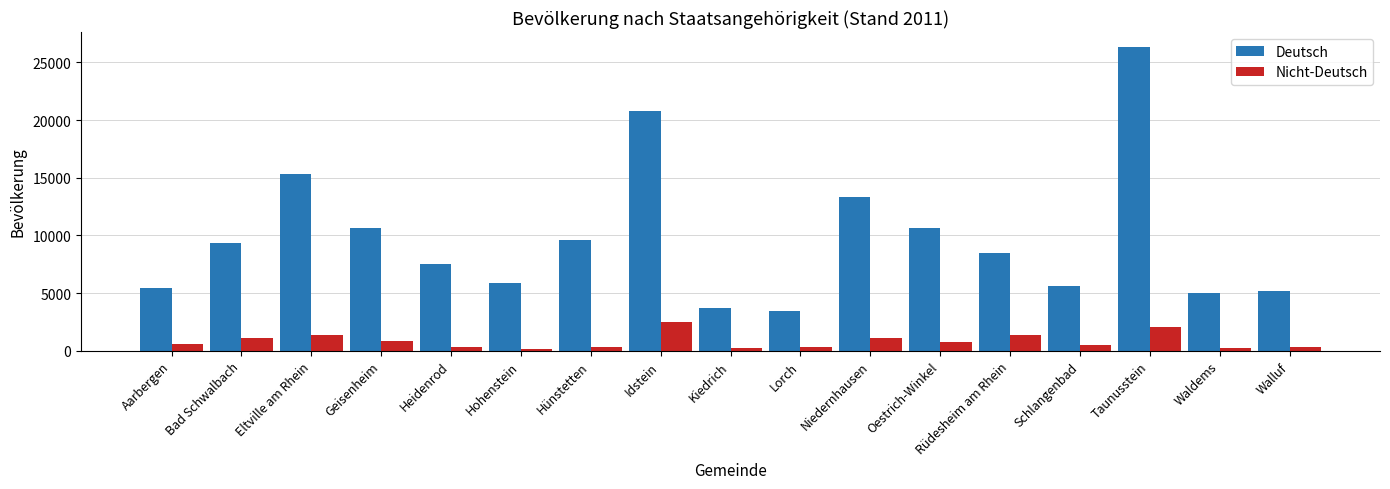

The Deutsch series shows 10670 at Geisenheim. True or false?

True